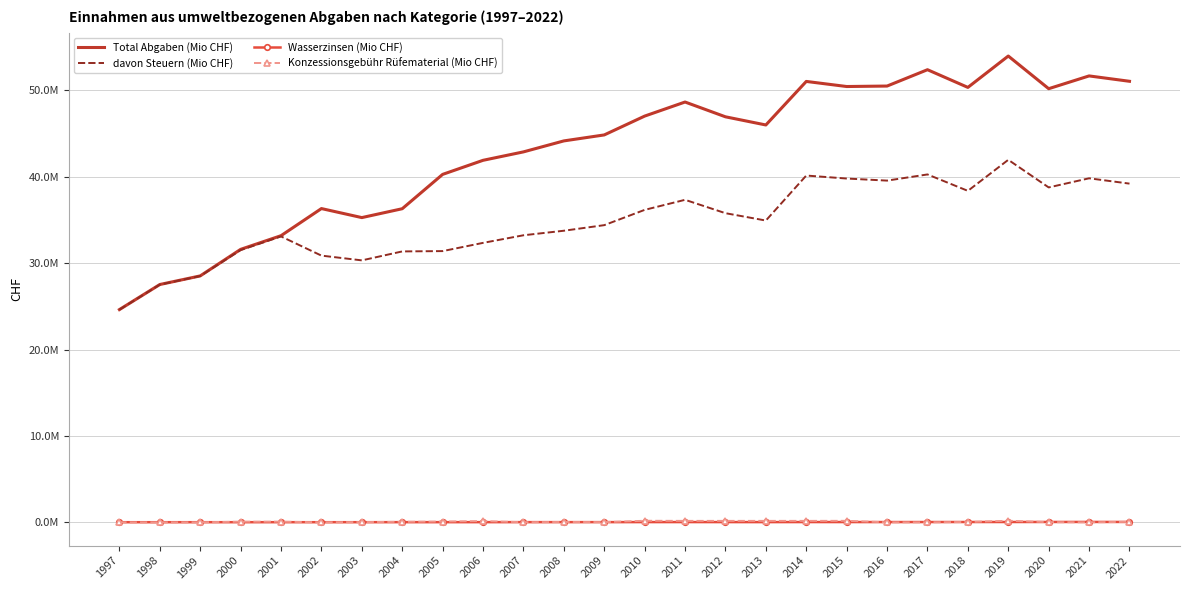

Where does the Konzessionsgebühr Rüfematerial (Mio CHF) series first go above 53497?

2000